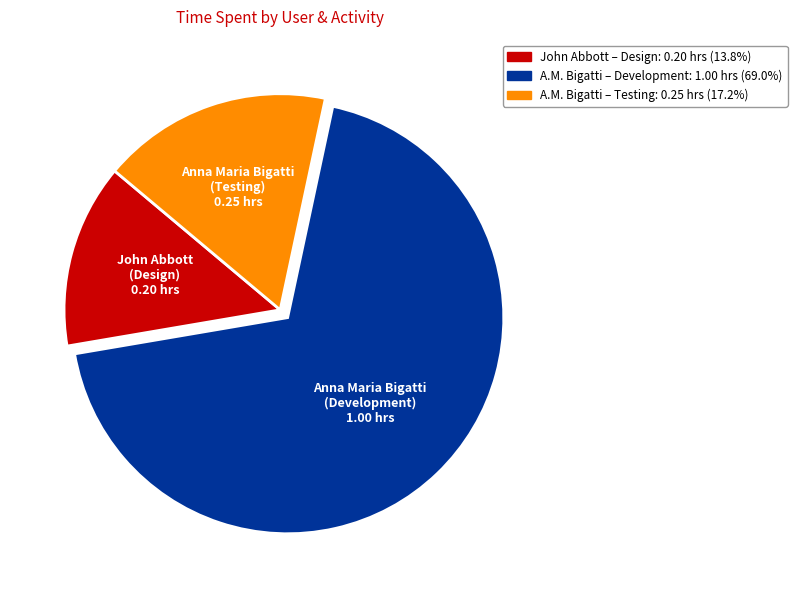

Is the sum of John Abbott (Design) and Anna Maria Bigatti (Testing) greater than half?

No